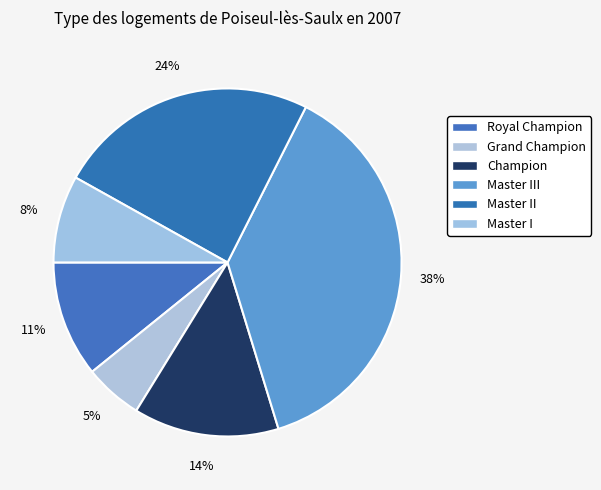

Is it true that Master II is 24% of the pie?

True